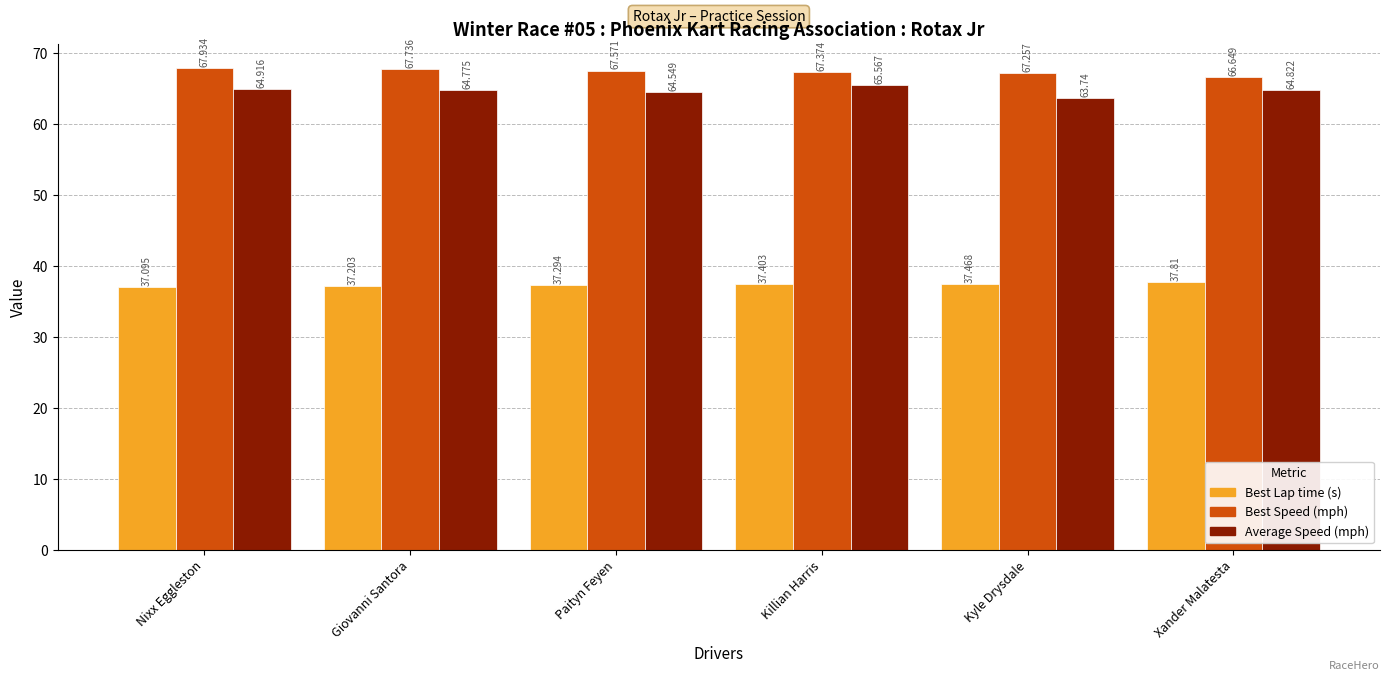

What is the total value across all series at Nixx Eggleston?

169.9